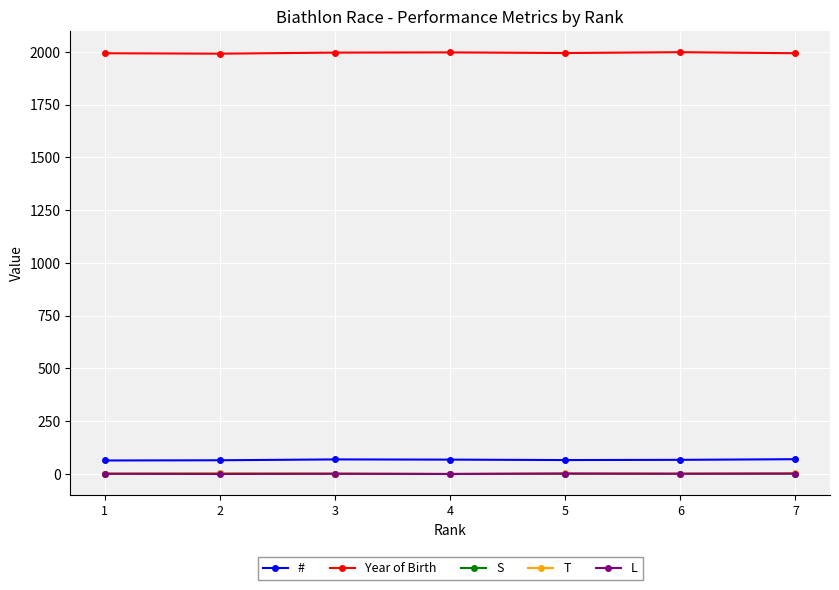

Which series has the largest total across all categories?

Year of Birth